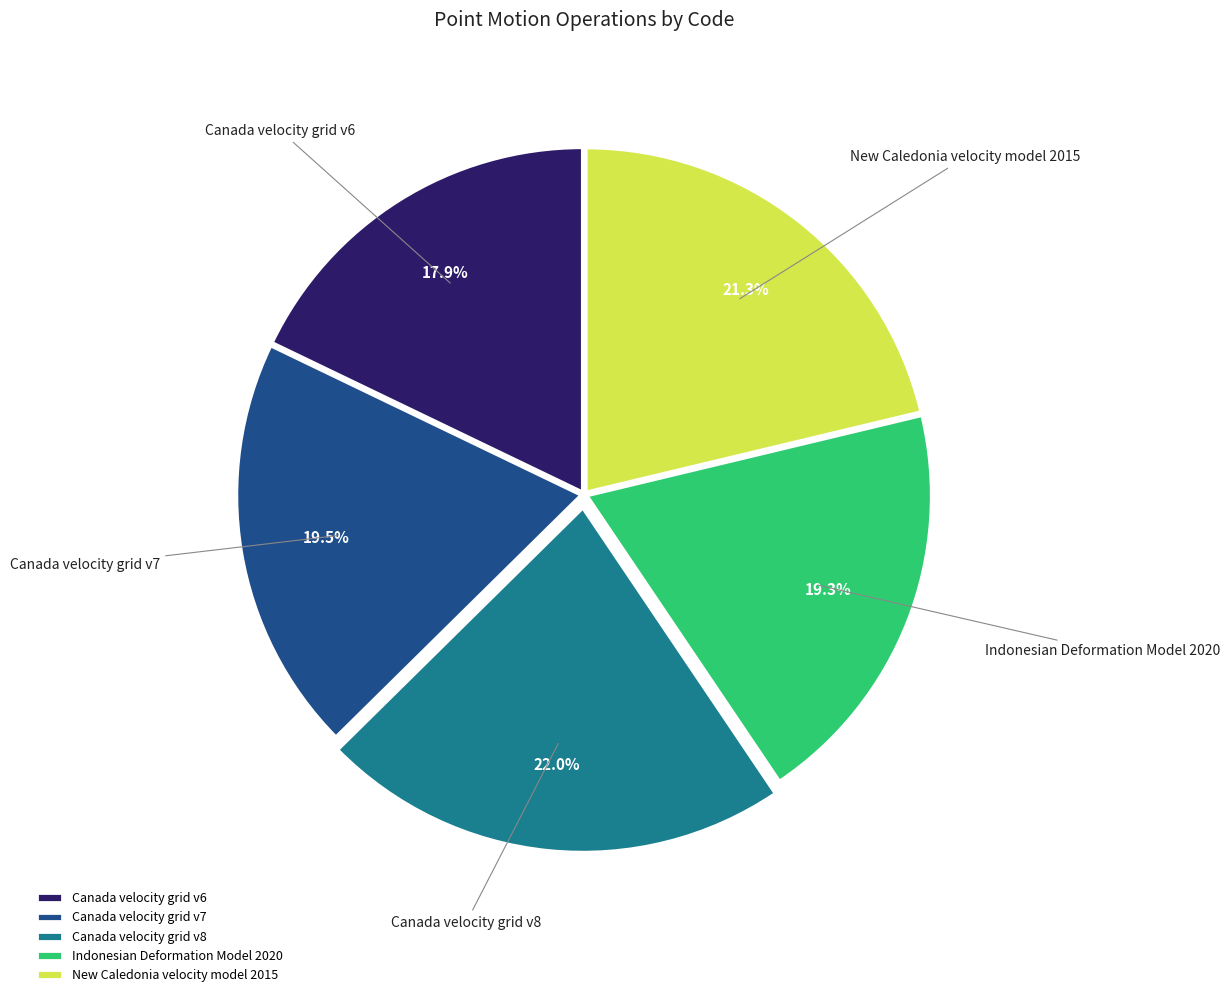

What percentage do Indonesian Deformation Model 2020 and Canada velocity grid v6 together represent?

37.2%